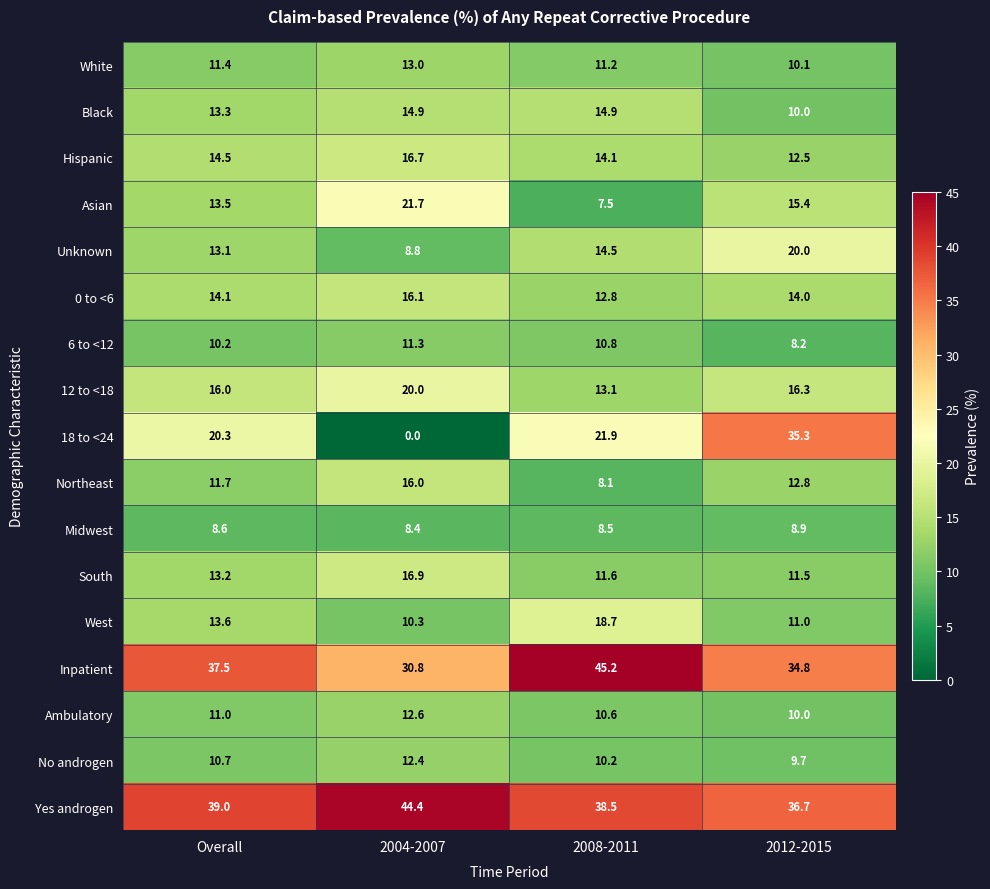

At which label does White first exceed 11?

Overall